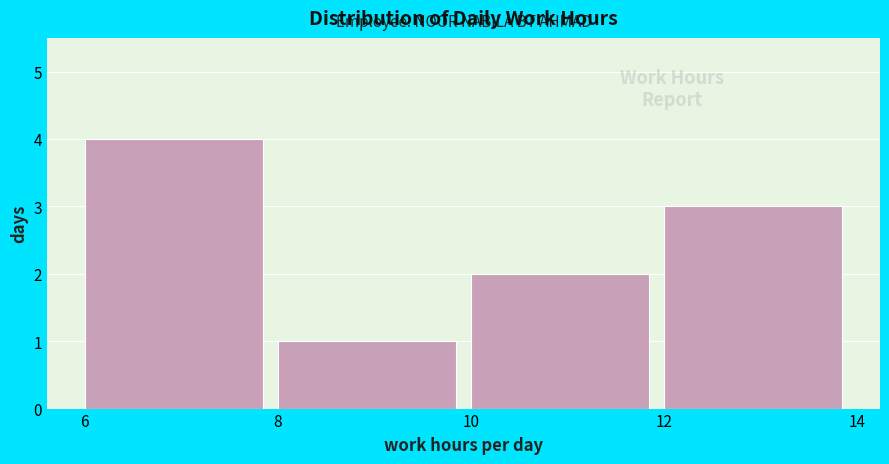

Reading left to right, list every bar in this chart as the range it spans on the x-axis followed by its height. The values are not printed on the chart, so give them approximately, as read against the axis.

6 to 8: 4
8 to 10: 1
10 to 12: 2
12 to 14: 3